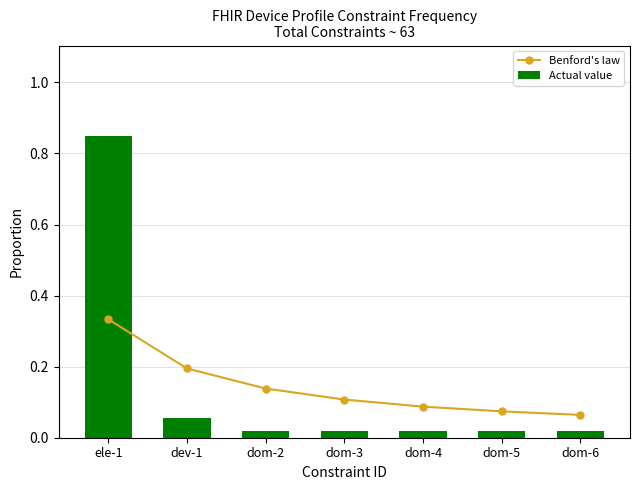

True or false: Benford's law has a value of 0.0 at dom-6.

False